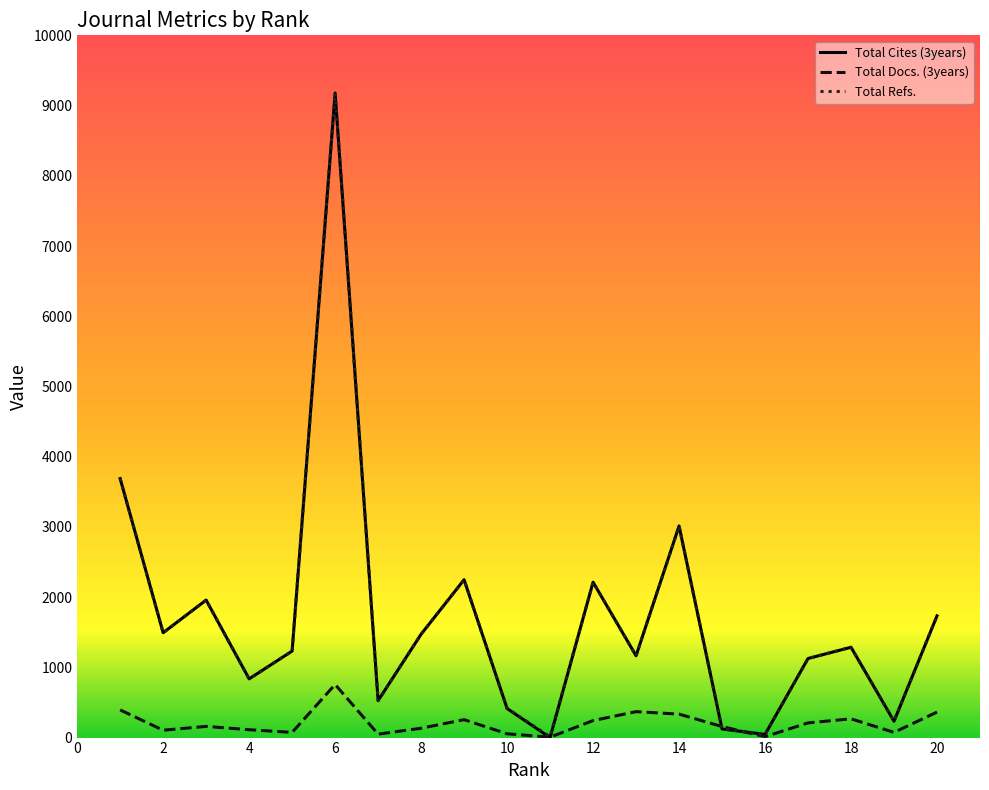

Which series has the largest range (max minus min)?

Total Cites (3years)